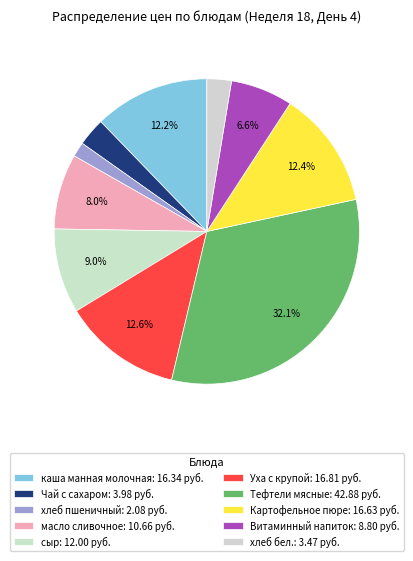

What is the largest slice in the pie chart?

Тефтели мясные